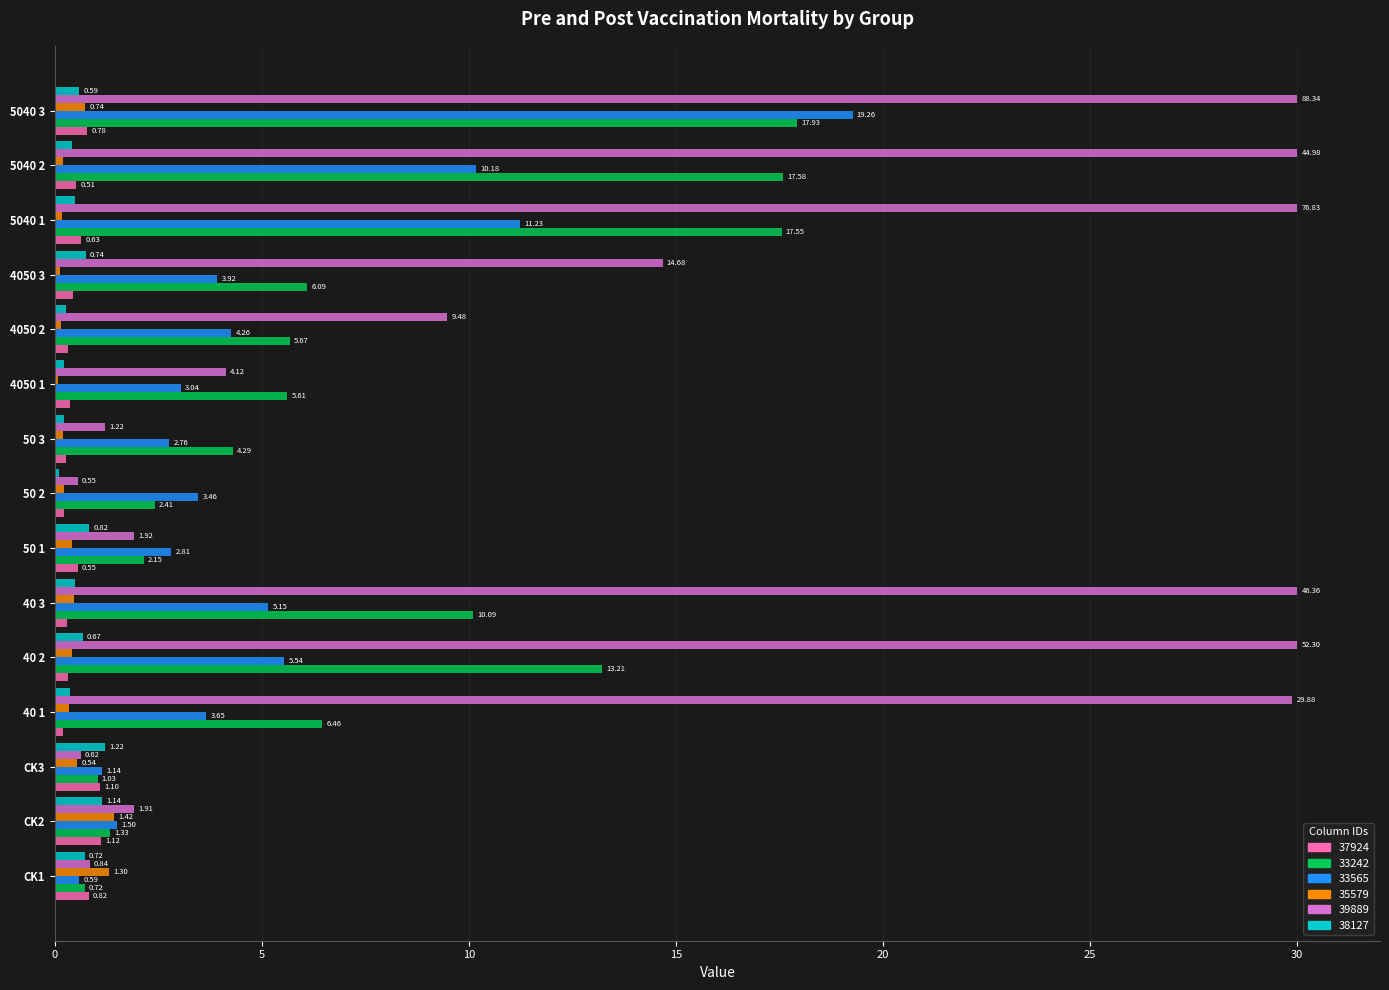

What is the sum of all 33242 values?

112.1